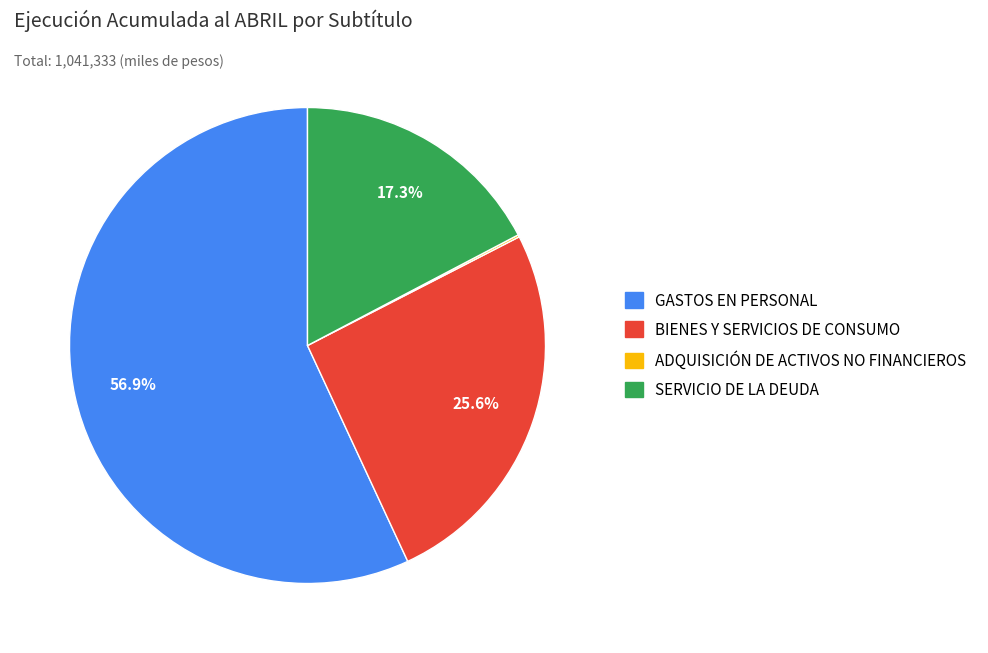

What is the largest slice in the pie chart?

GASTOS EN PERSONAL